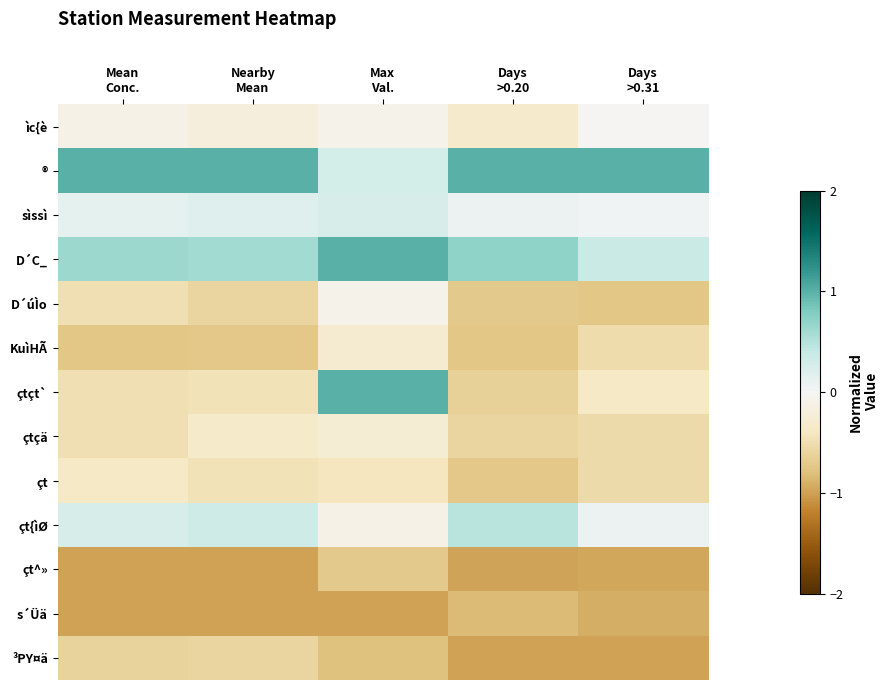

What is the difference between the highest and lowest values at Max
Val.?

2.0